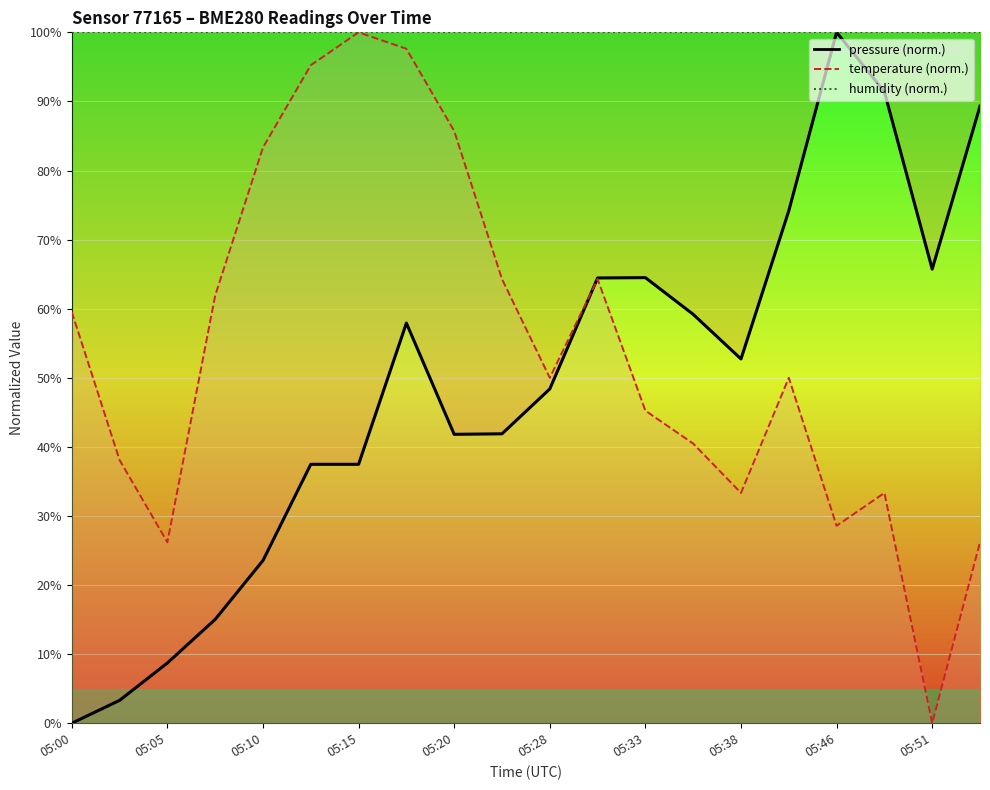

List the series in order of their peak value, lowest first.

pressure, temperature